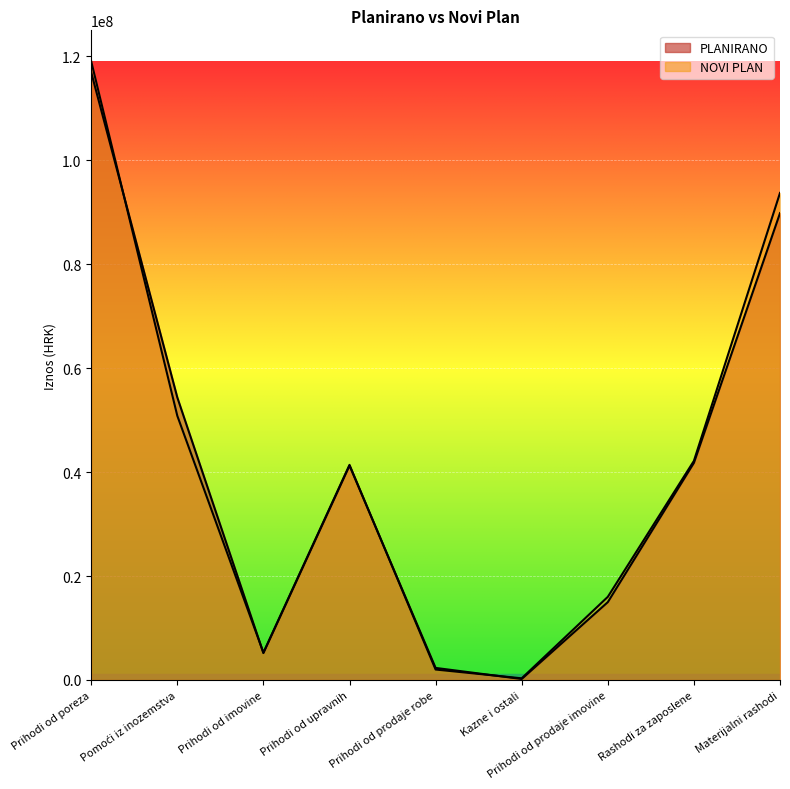

What is the minimum value shown in the chart?

193410